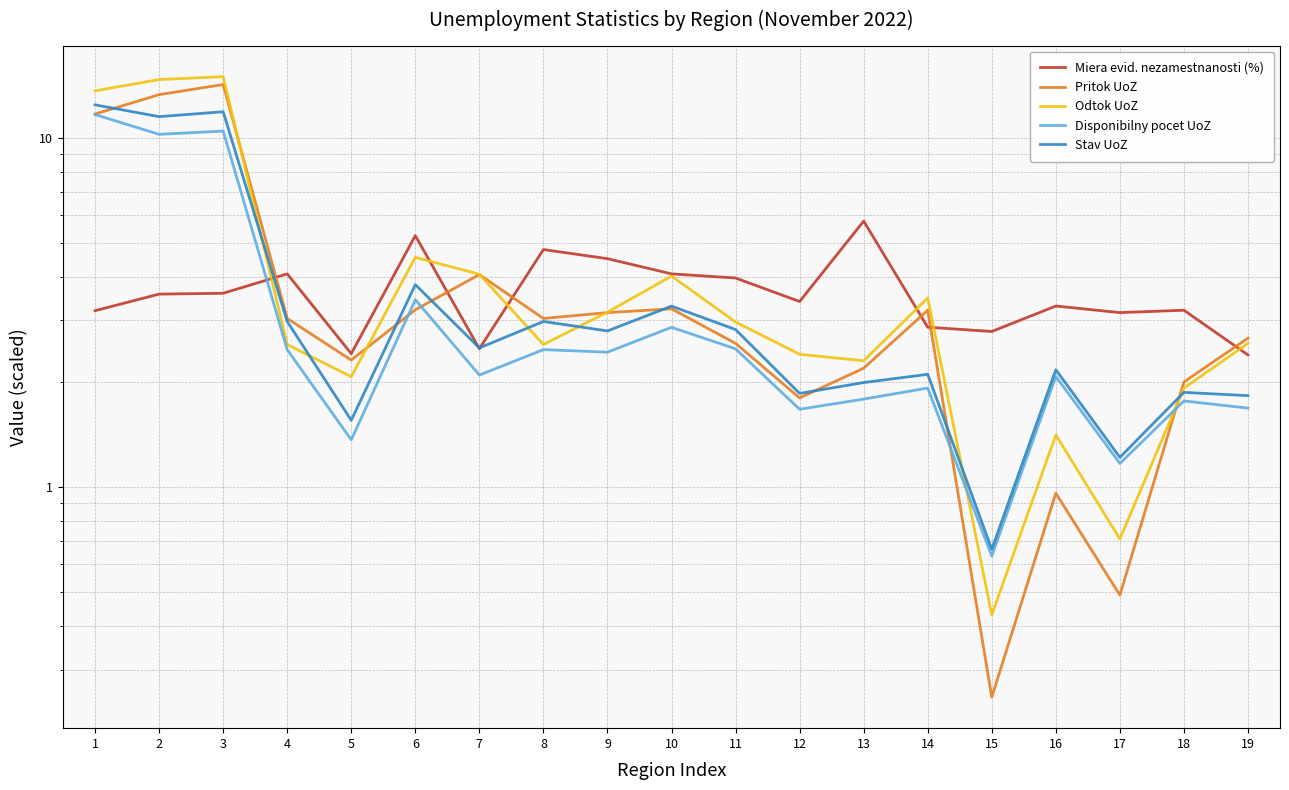

True or false: Pritok UoZ has a value of 2.3 at 5.

True